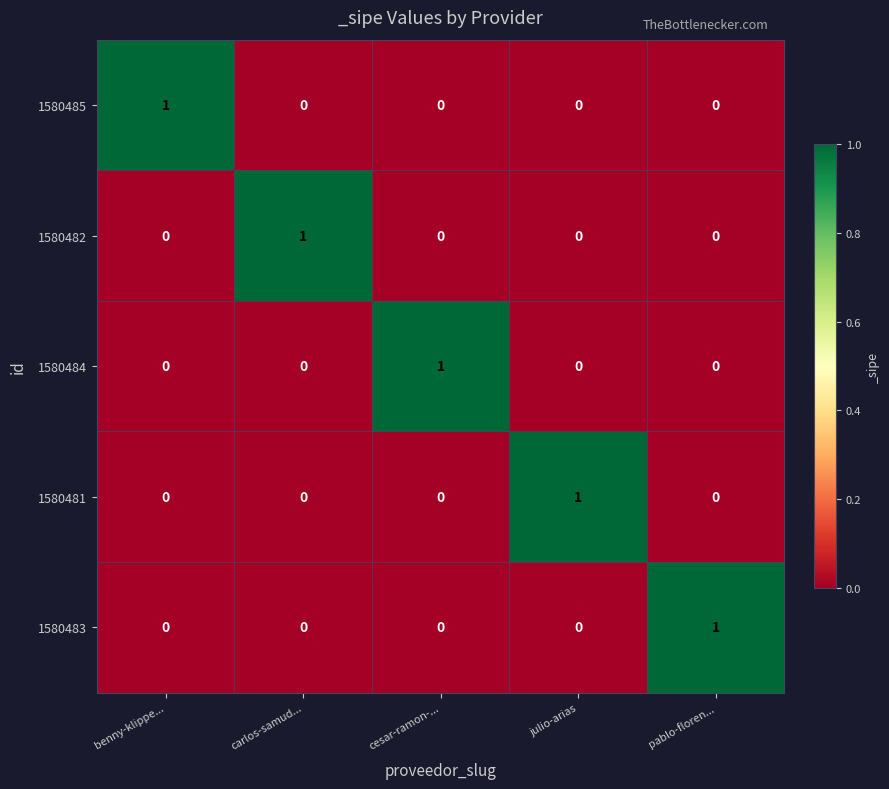

How many distinct data groups are displayed?

5